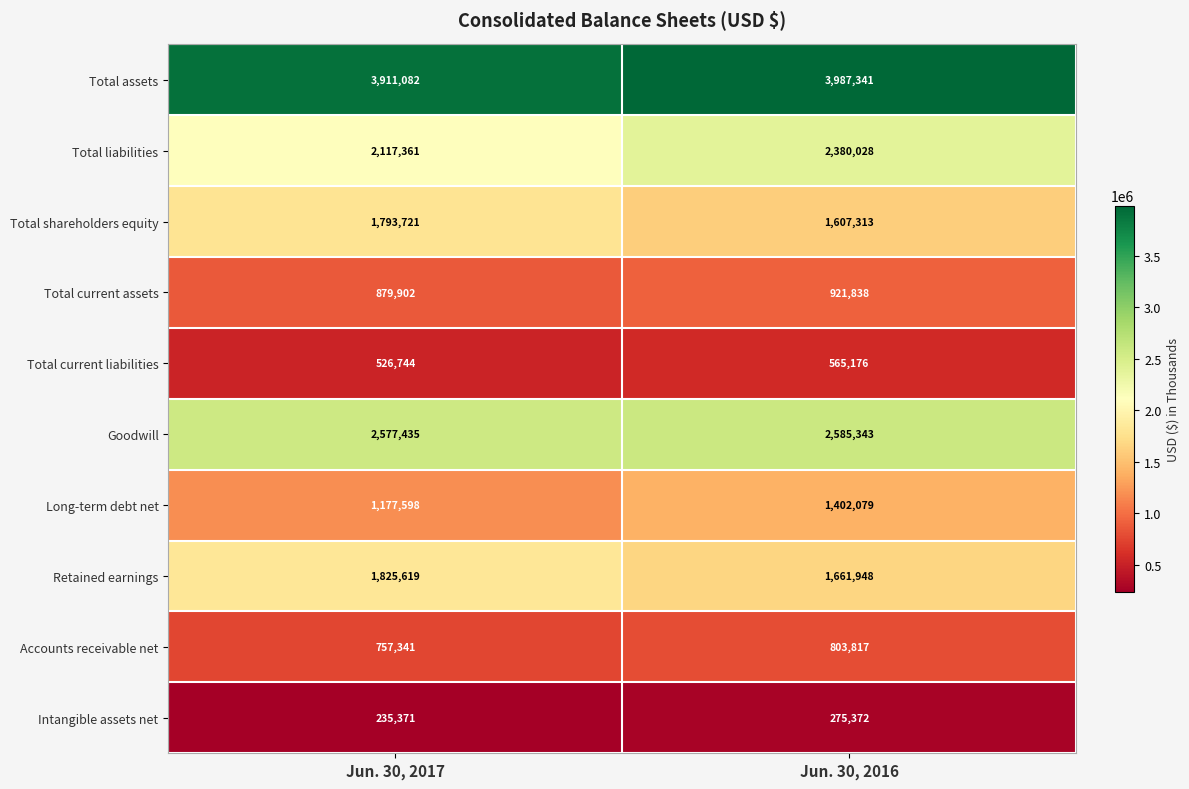

What is the smallest value displayed?

235371